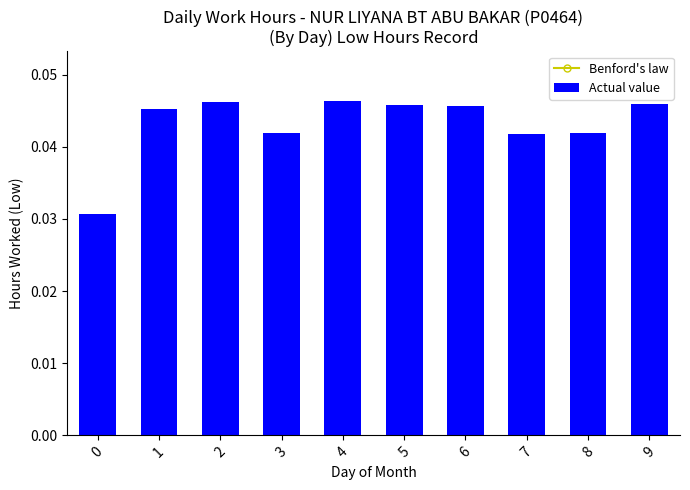

Which has a higher value, 5 or 1?

1